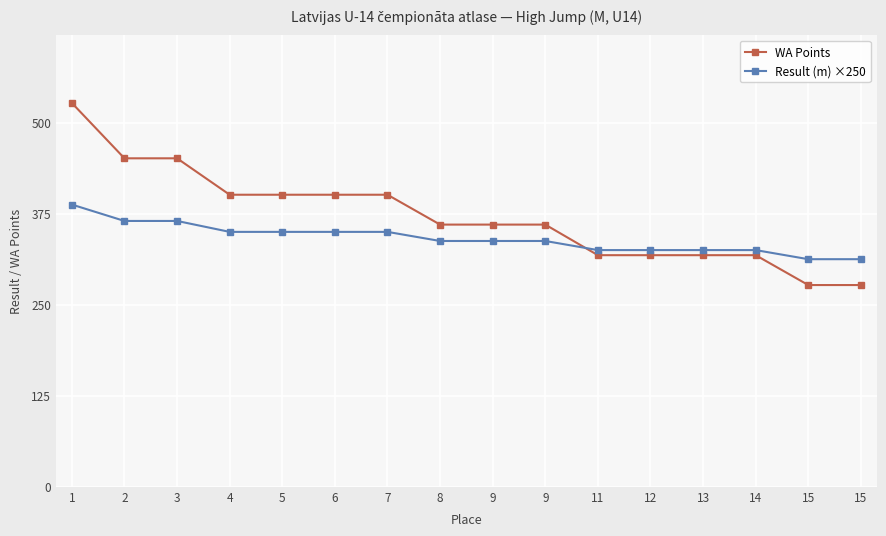

What is the difference between the maximum and minimum values in the Result (m) ×250 series?

75.0